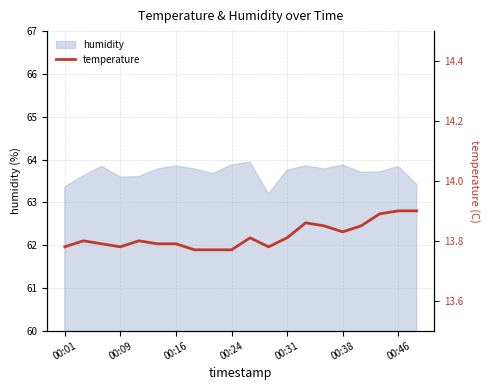

How many points are lower than both their immediate neighbors (excluding endpoints)?

3